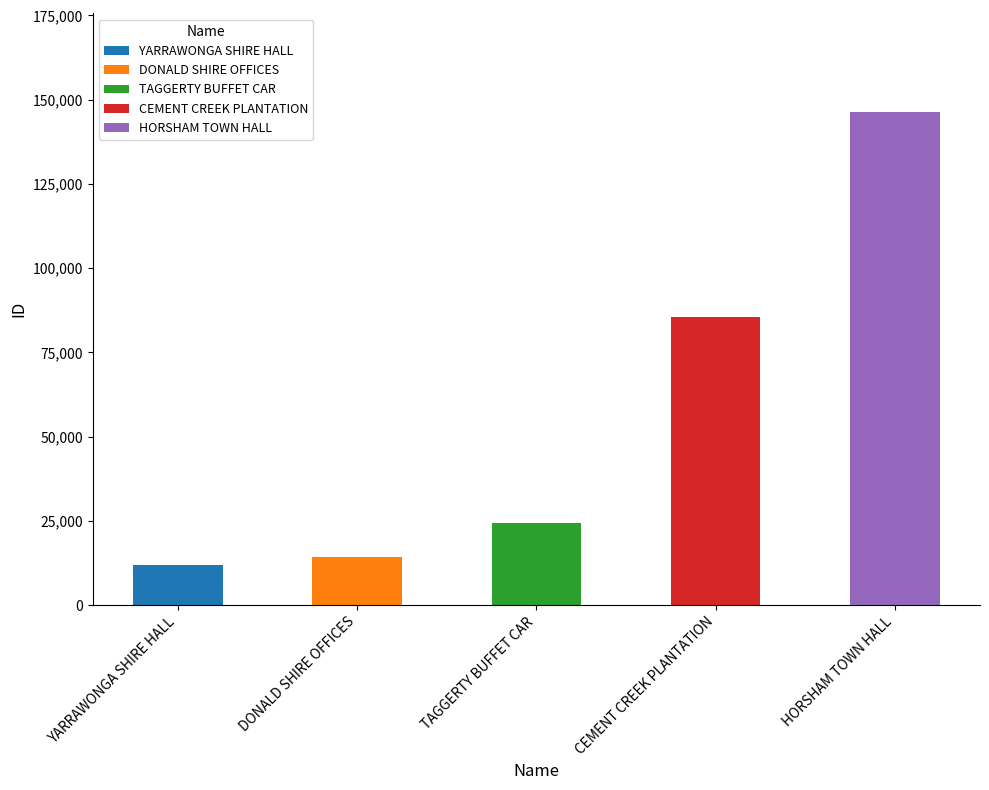

Approximately how many times larger is the value at TAGGERTY BUFFET CAR compared to DONALD SHIRE OFFICES?

1.7